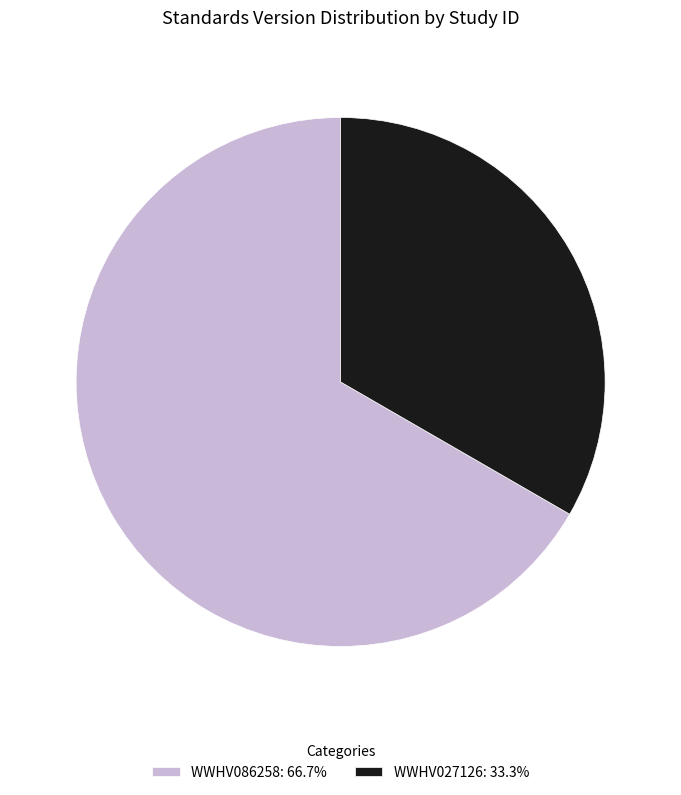

Approximately how many times larger is the value at WWHV027126 compared to WWHV086258?

0.5